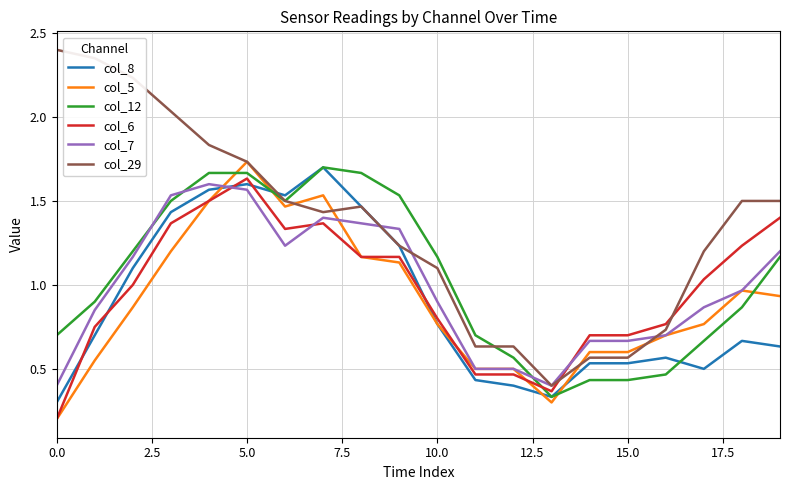

What is the greatest value displayed?

2.4